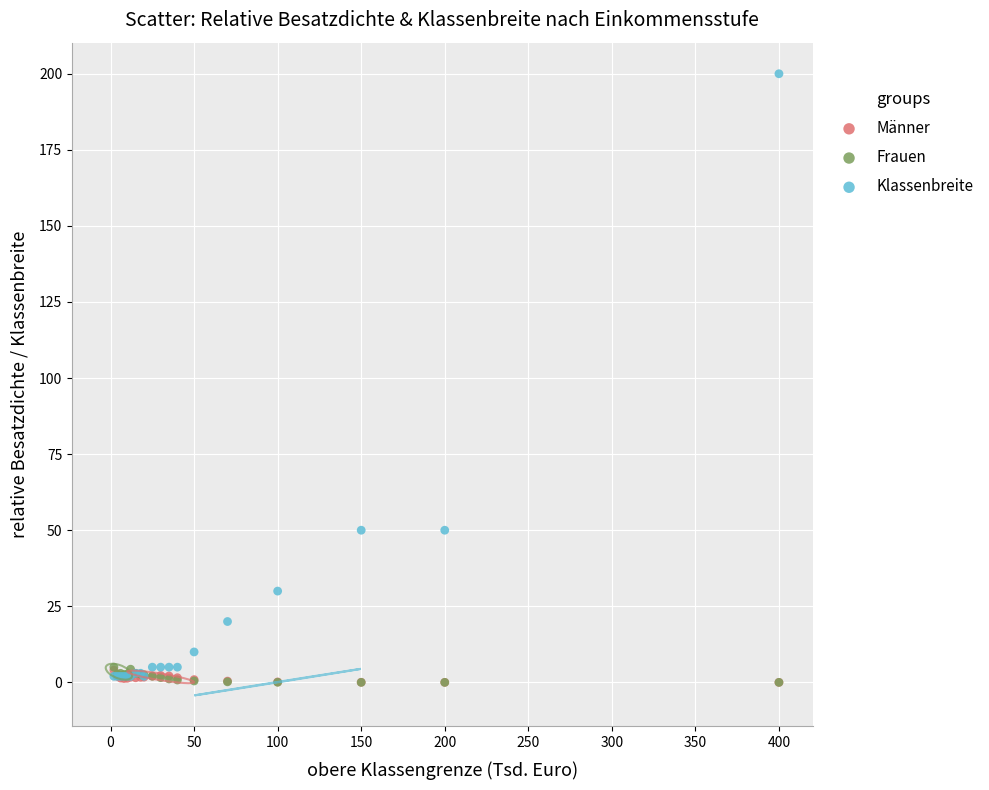

Which series contains the highest Y value?

Klassenbreite